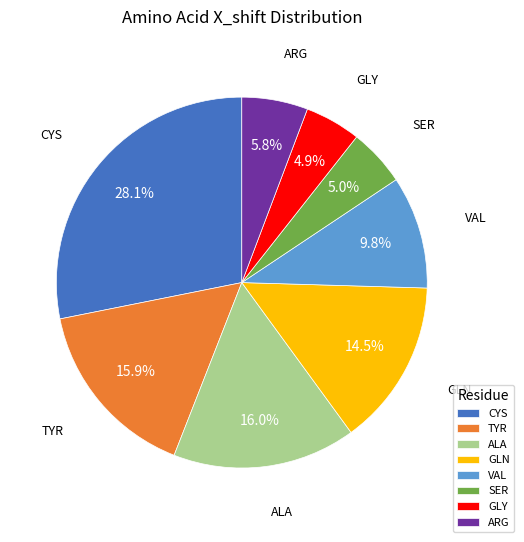

Which slice is the largest?

CYS